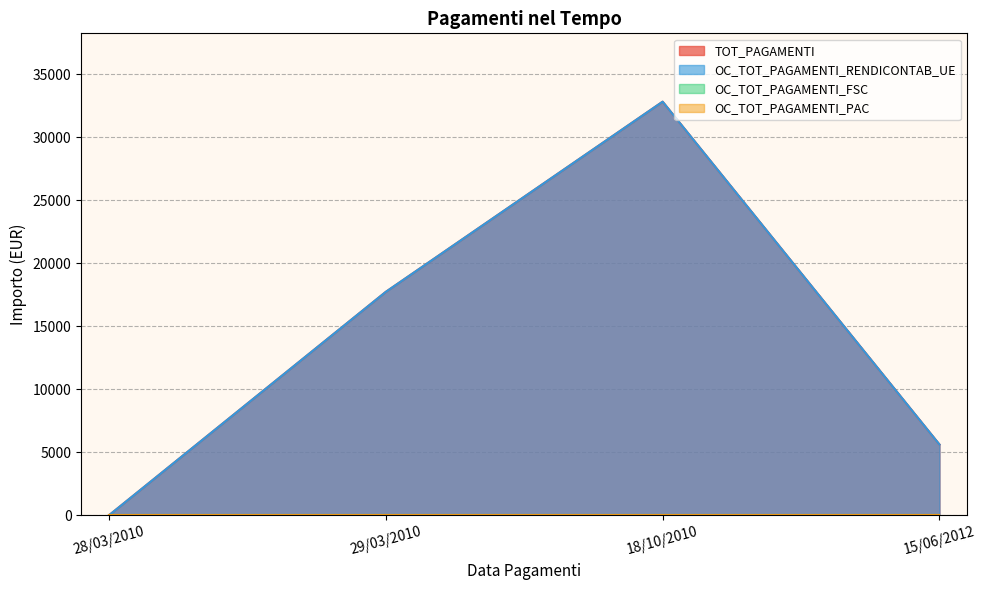

True or false: OC_TOT_PAGAMENTI_RENDICONTAB_UE and TOT_PAGAMENTI intersect in this chart.

False